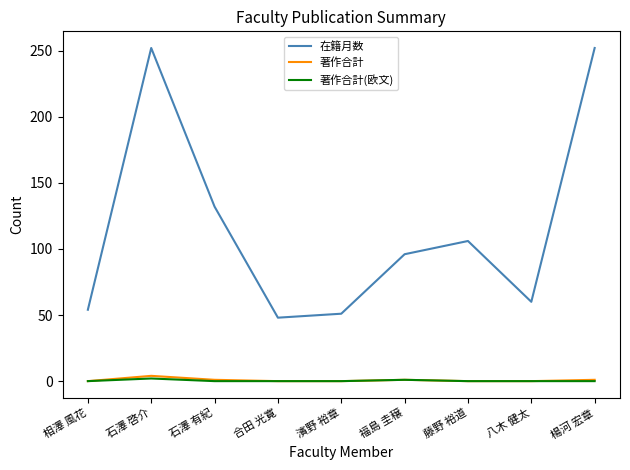

Read the 著作合計(欧文) value at 福島 圭穣.

1